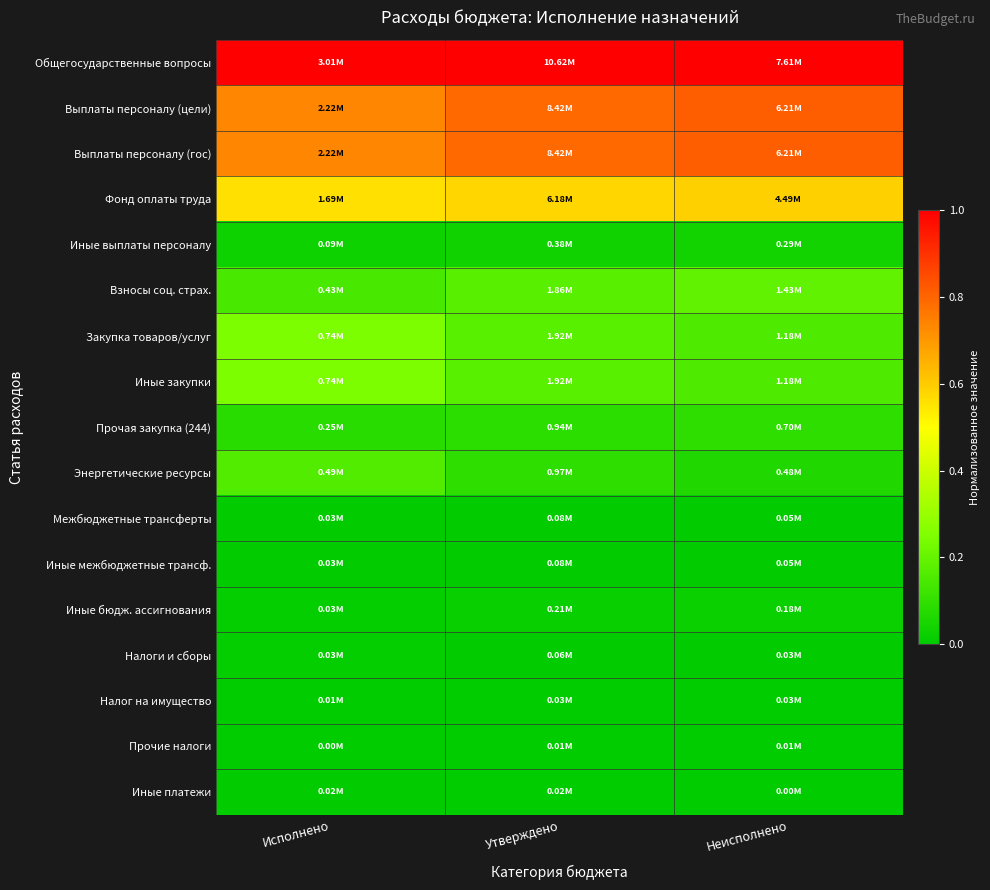

Which label corresponds to the smallest value in the chart?

Исполнено